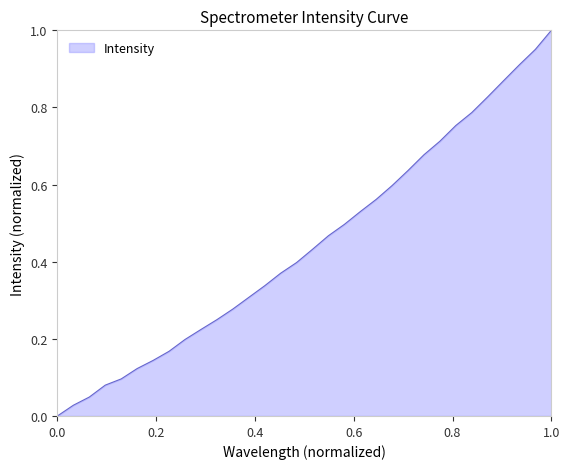

Reading right to left, list all the values displayed in this chart.

1.0	1.0	0.9	0.9	0.8	0.8	0.8	0.7	0.7	0.6	0.6	0.6	0.5	0.5	0.5	0.4	0.4	0.4	0.3	0.3	0.3	0.2	0.2	0.2	0.2	0.1	0.1	0.1	0.1	0.0	0.0	0.0